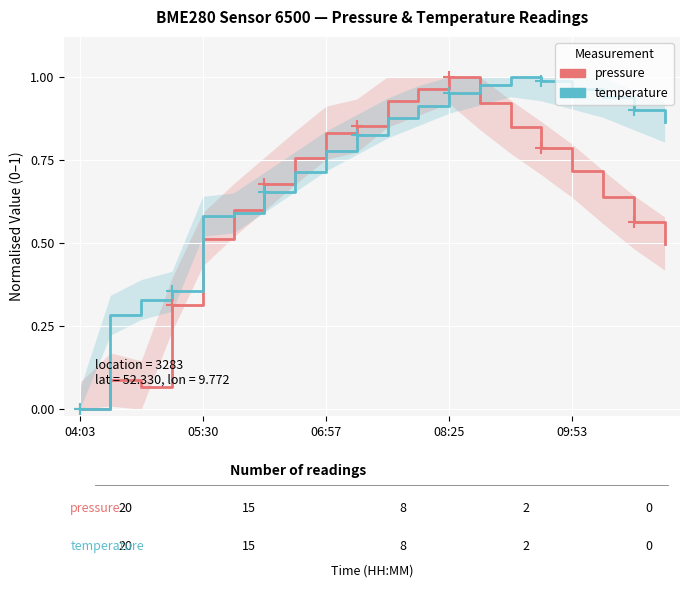

What is the value of the pressure point at the 18th from the left?

0.6